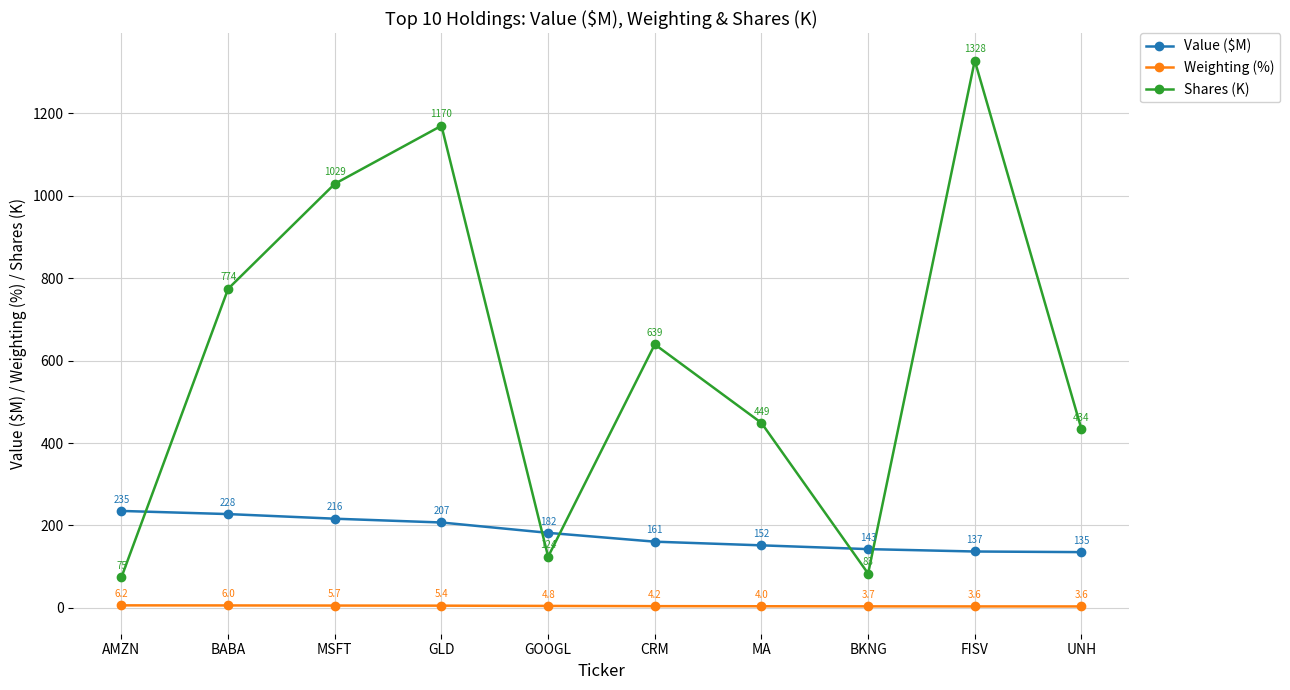

List the series in order of their peak value, highest first.

Shares (K), Value ($M), Weighting (%)